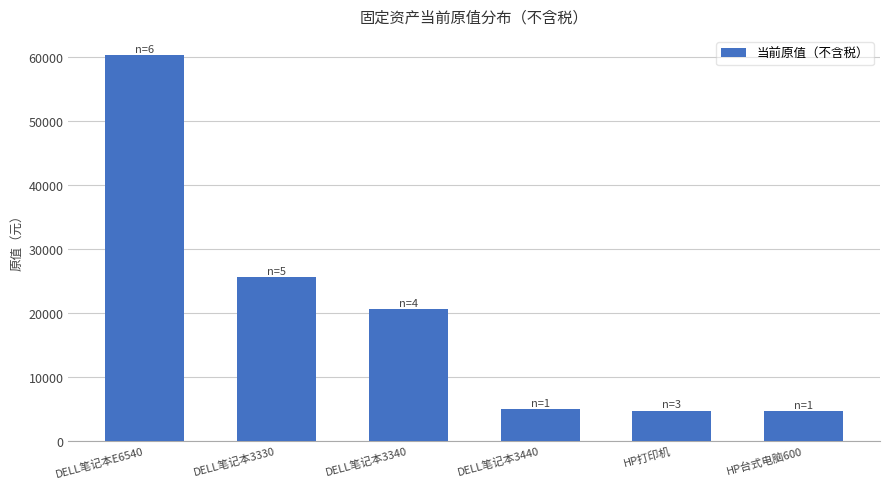

What position from the right is DELL笔记本3440?

3